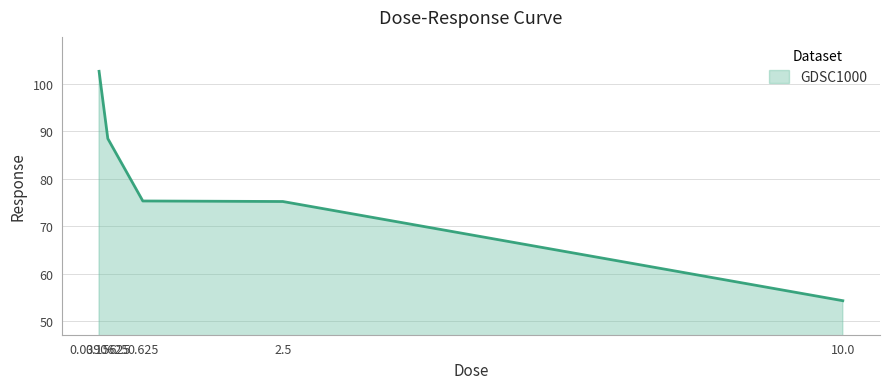

What position from the right is 10.0?

1